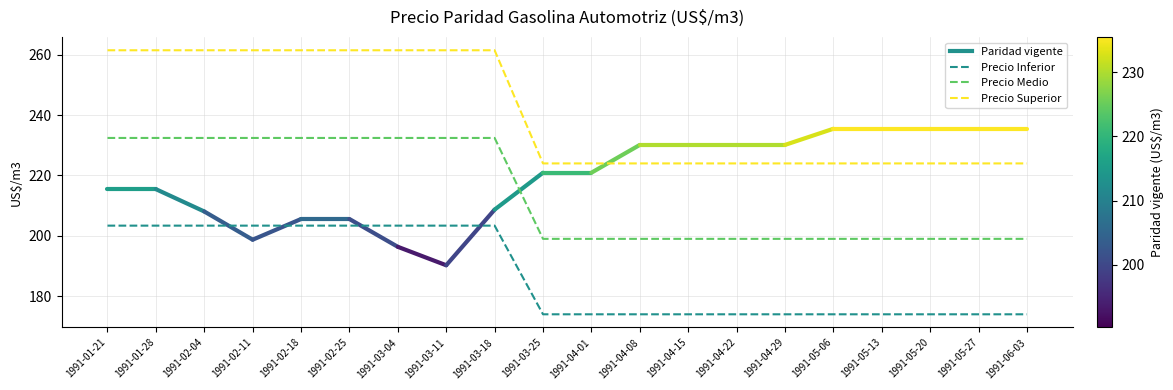

What is the minimum value for Precio Medio?

199.0